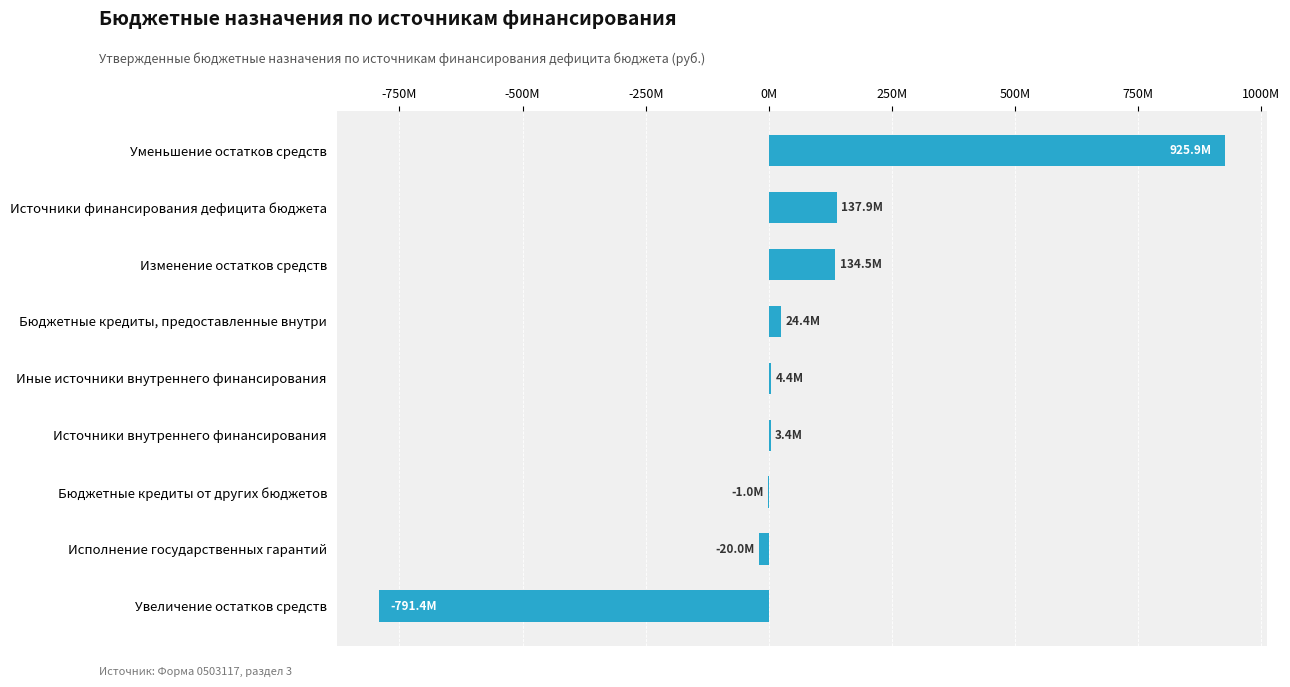

Where is the data nearest to the value 67252450?

Бюджетные кредиты, предоставленные внутри